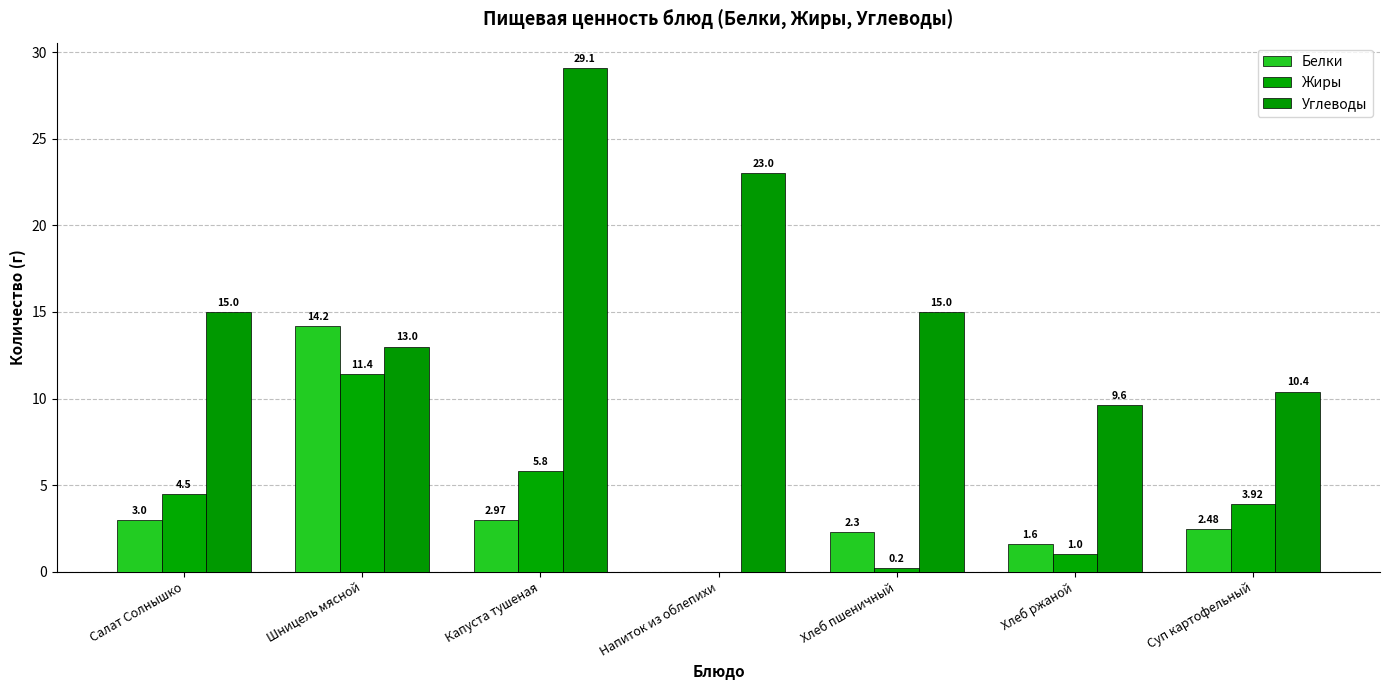

How many groups of bars are there?

7